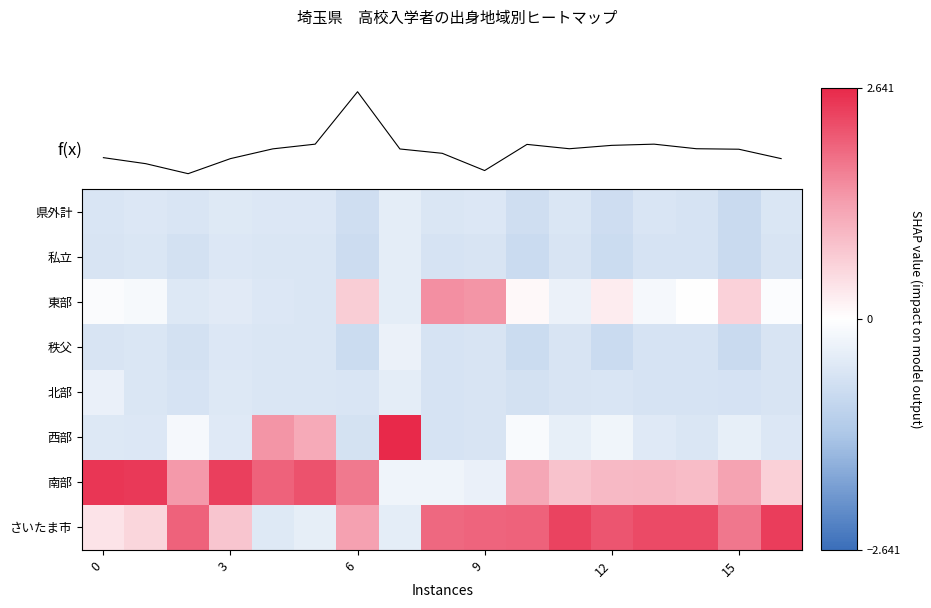

What is the minimum value for f(x)?

-1.4